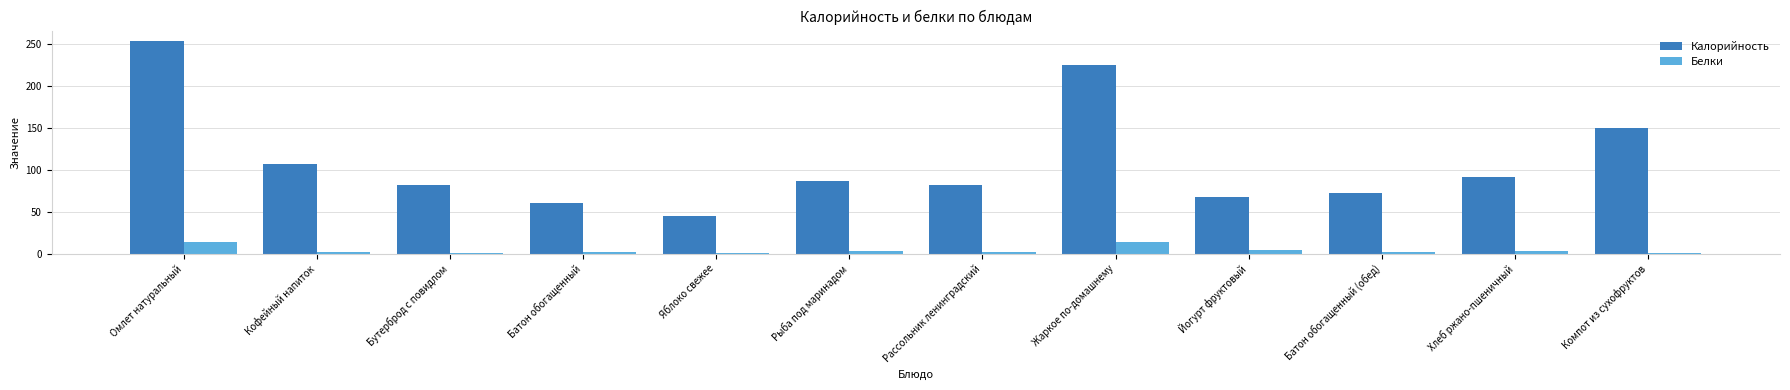

What is the maximum value shown in the chart?

253.6